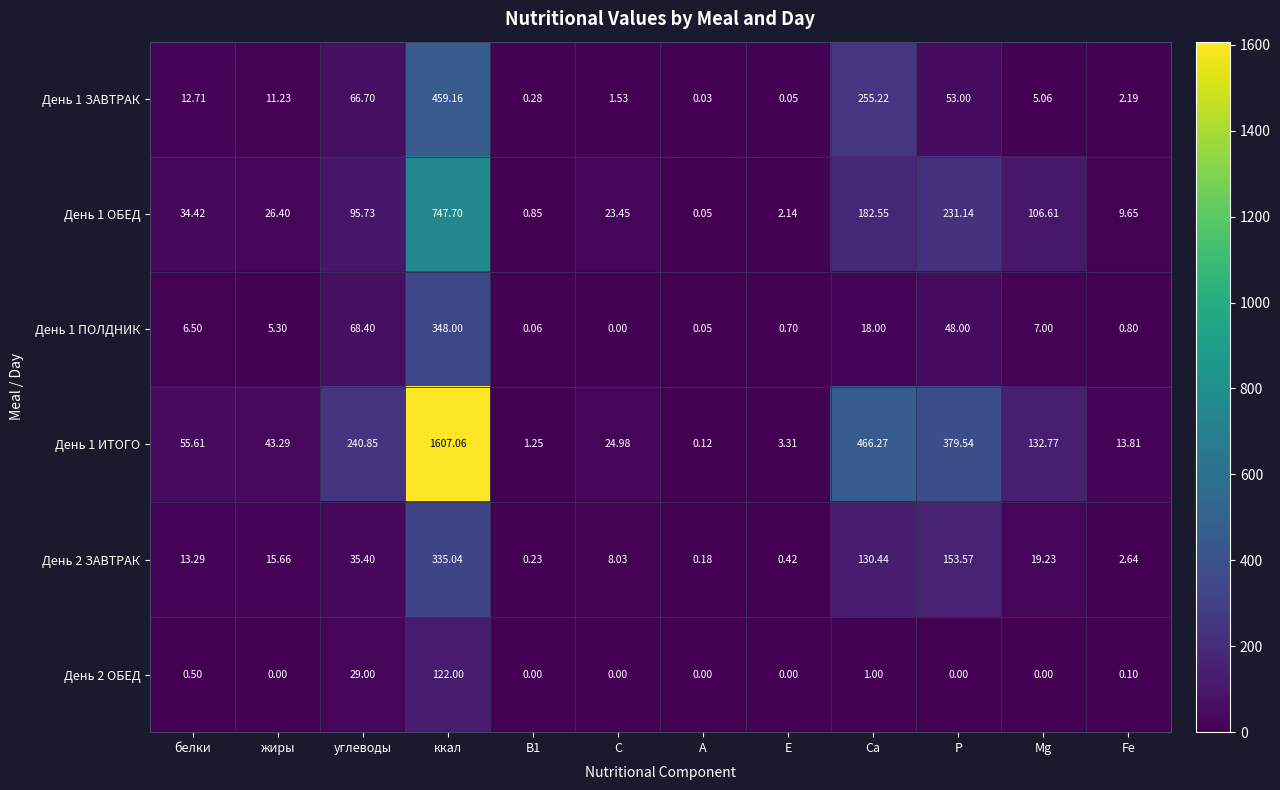

Count the number of categories in the chart.

12